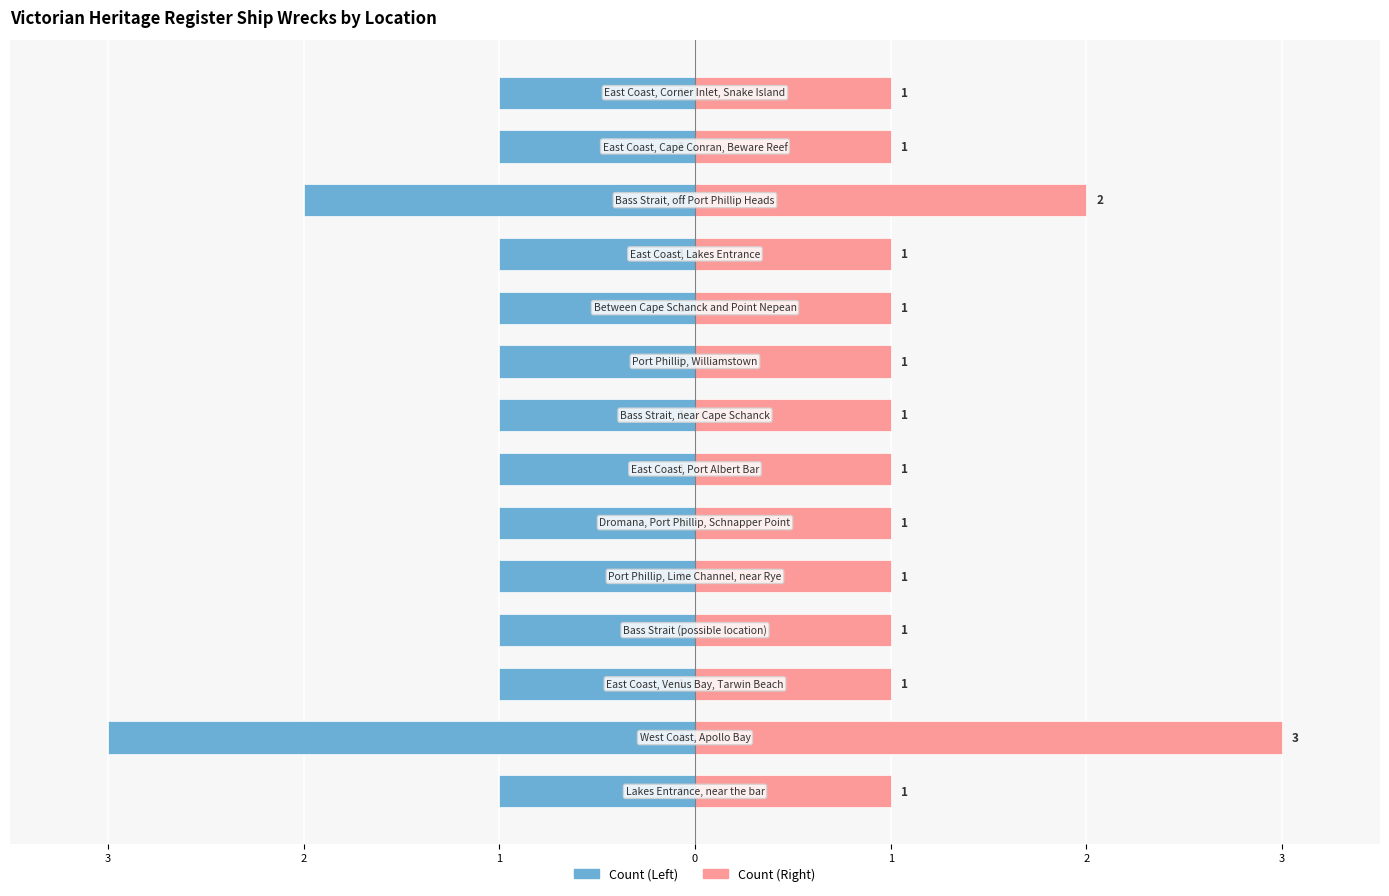

At how many categories does at least one series exceed -1?

14